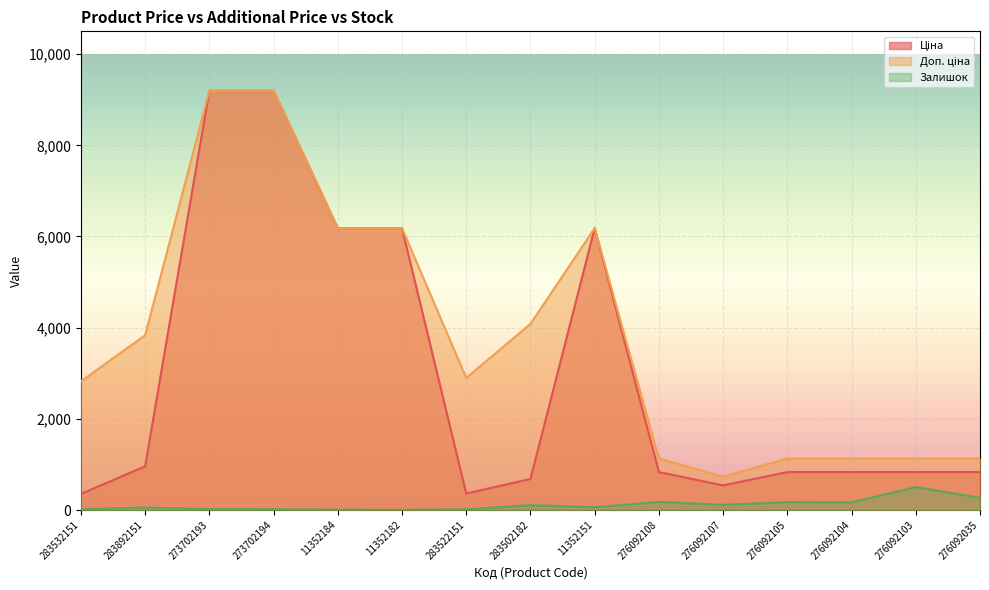

What is the sum of all Ціна values?

43991.6